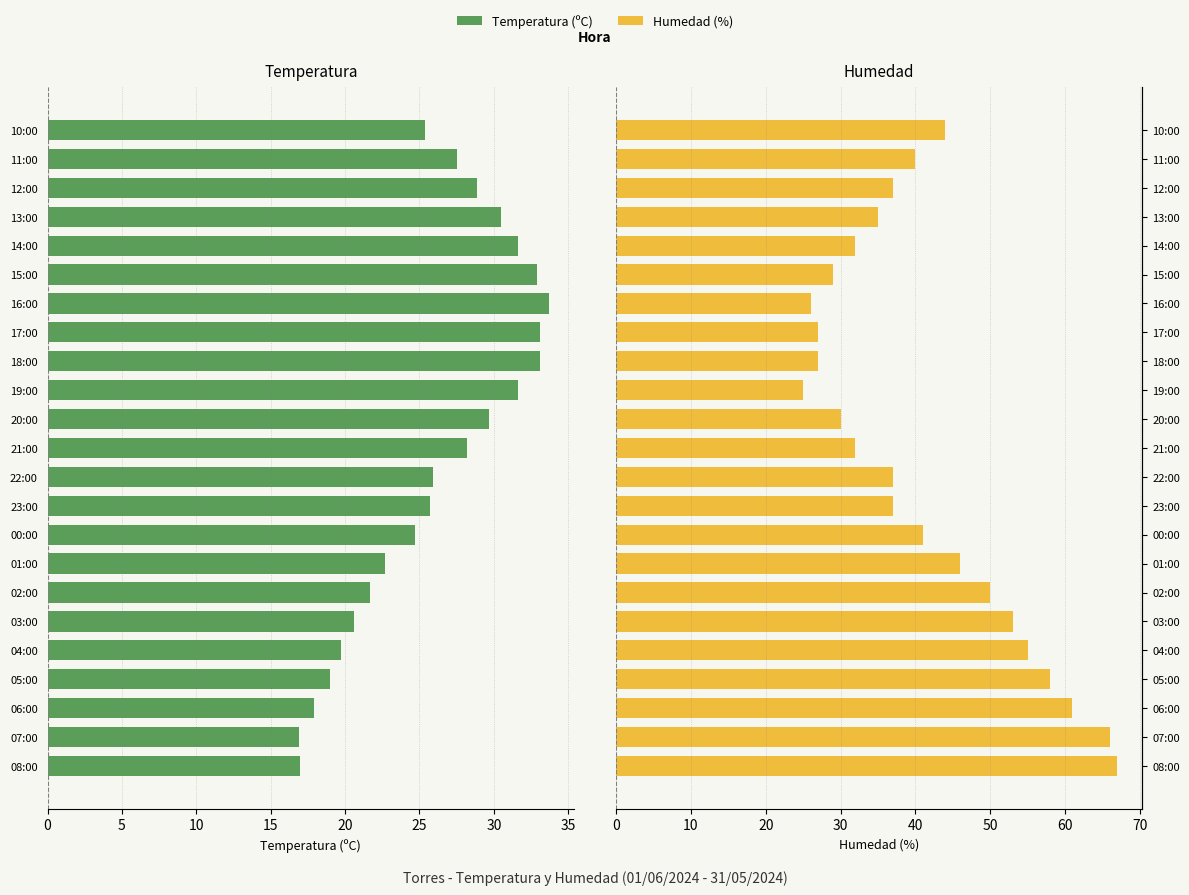

List the series in order of their peak value, highest first.

Humedad (%), Temperatura (ºC)